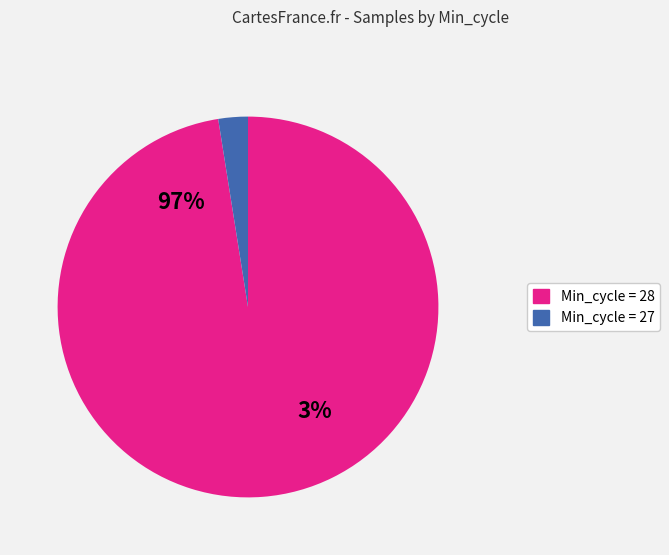

Which has a higher value, 28 or 28?

28